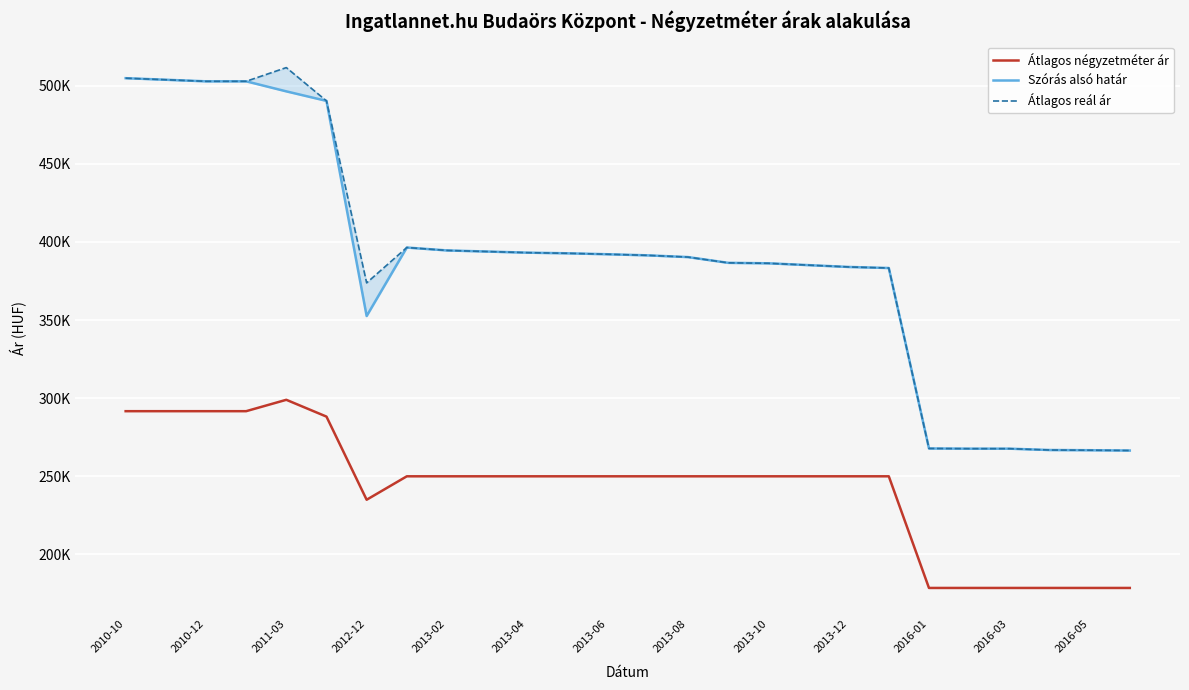

Where is Átlagos négyzetméter ár nearest to the value 238759?

2013-06